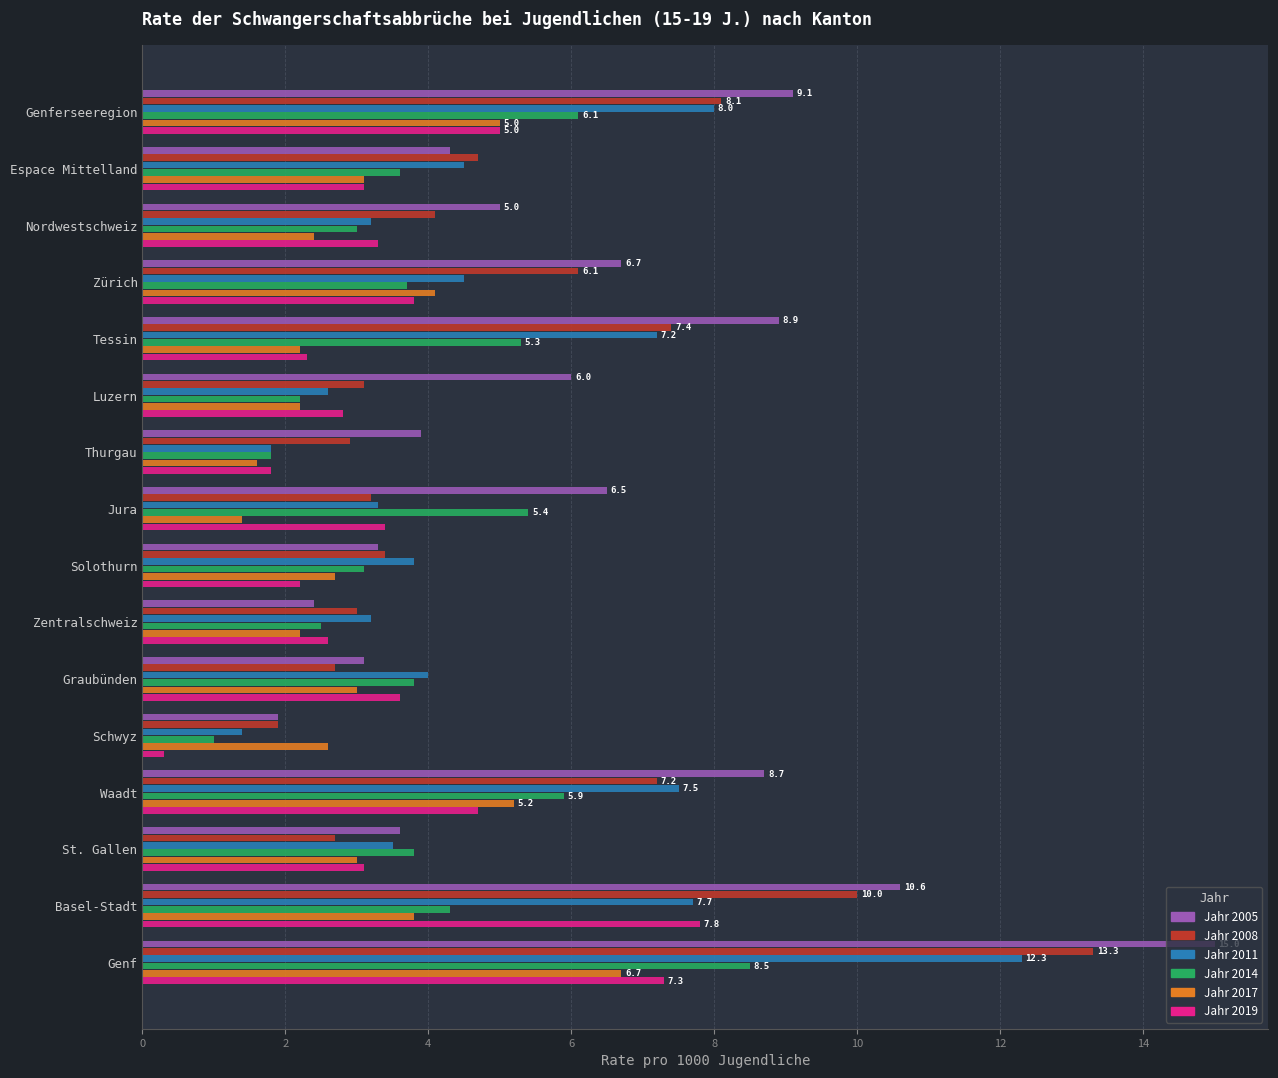

Count the number of data series in this chart.

6